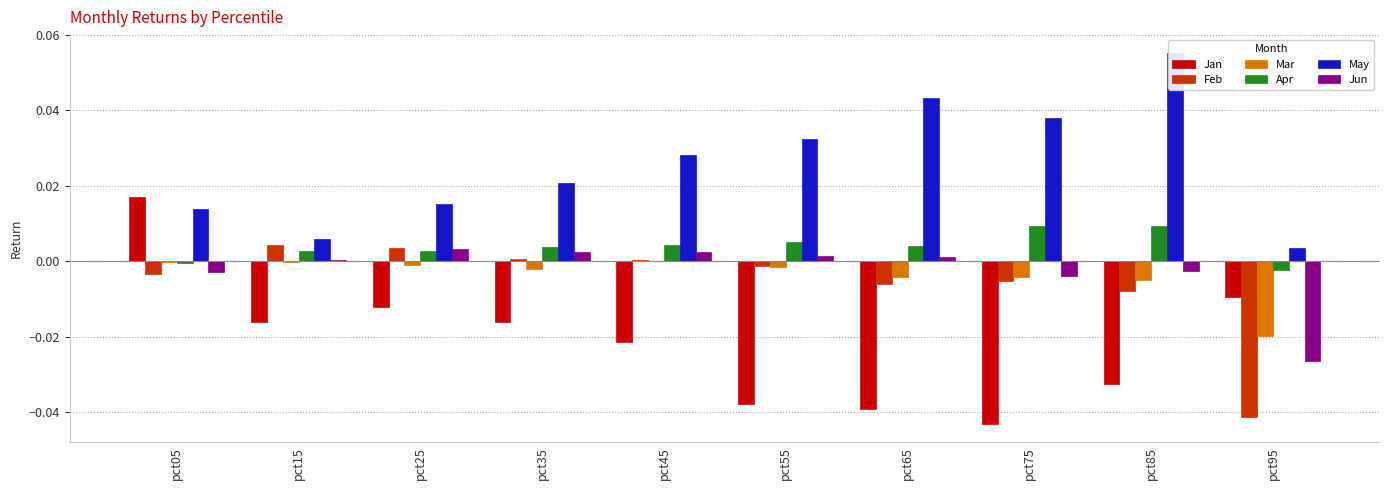

At which category does the chart reach its minimum across all series?

pct75